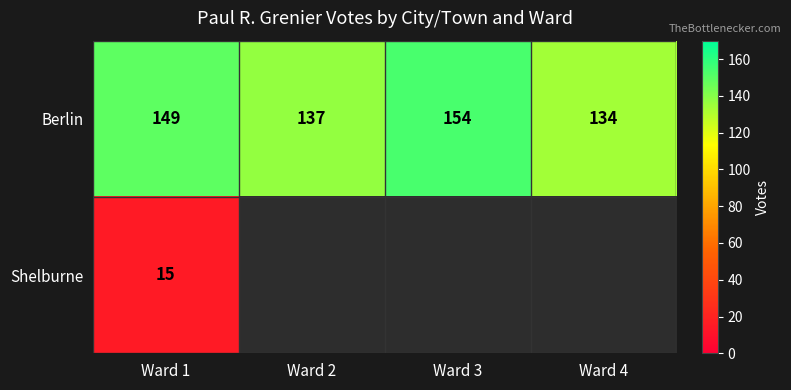

What is the spread (max minus min) of values at Ward 1?

134